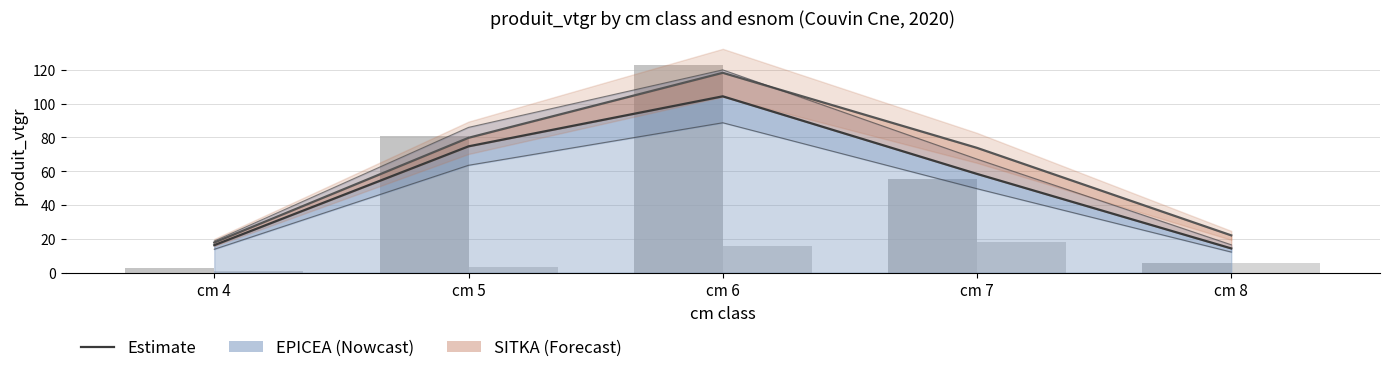

At which category is the sum across all series the highest?

cm 6